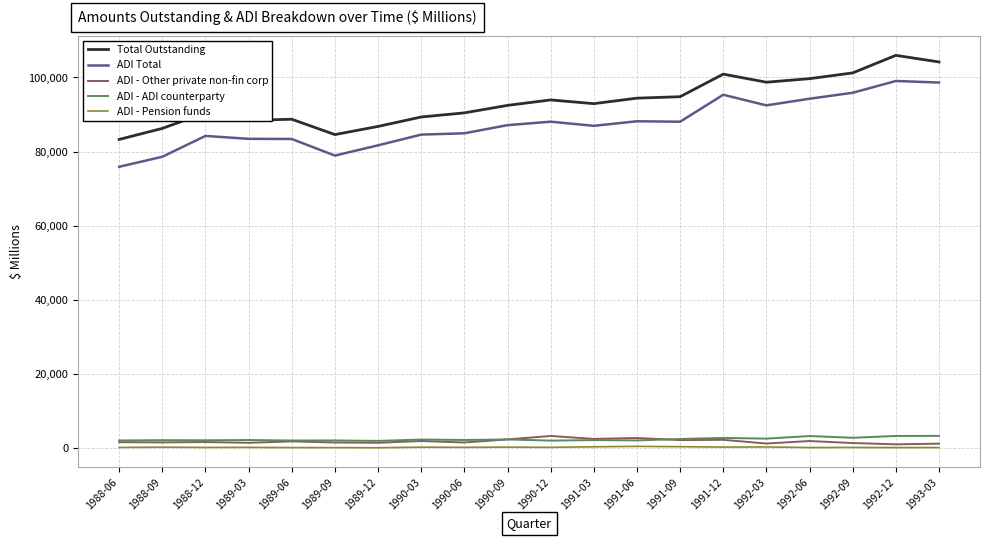

Which series has the widest spread of values?

ADI Total